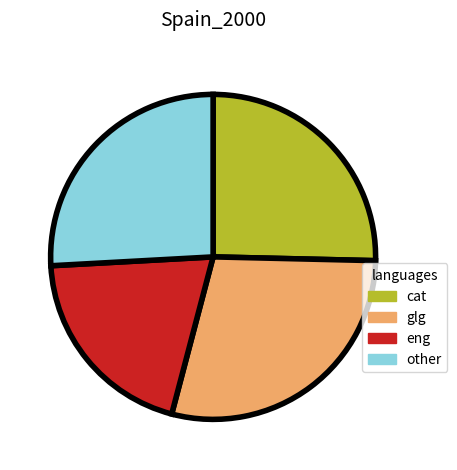

What is the smallest slice in the pie chart?

eng